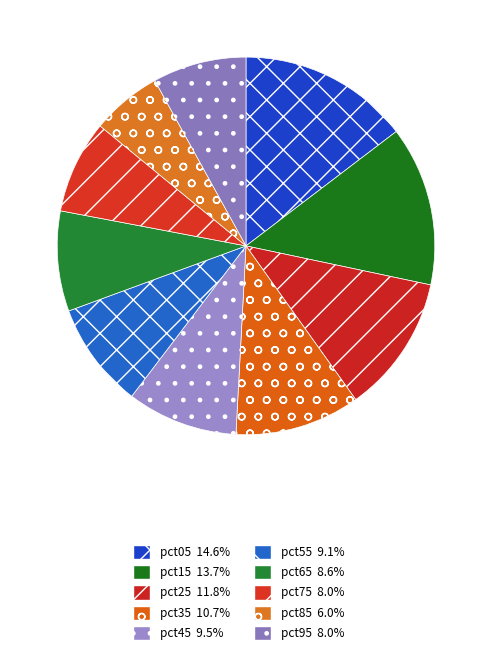

Count the number of slices in the pie.

10